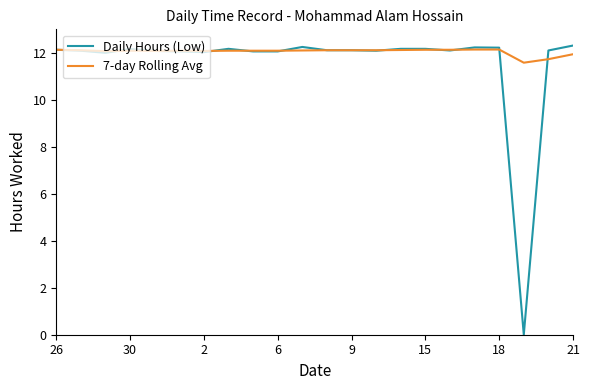

List the series in order of their peak value, lowest first.

7-day Rolling Avg, Daily Hours (Low)